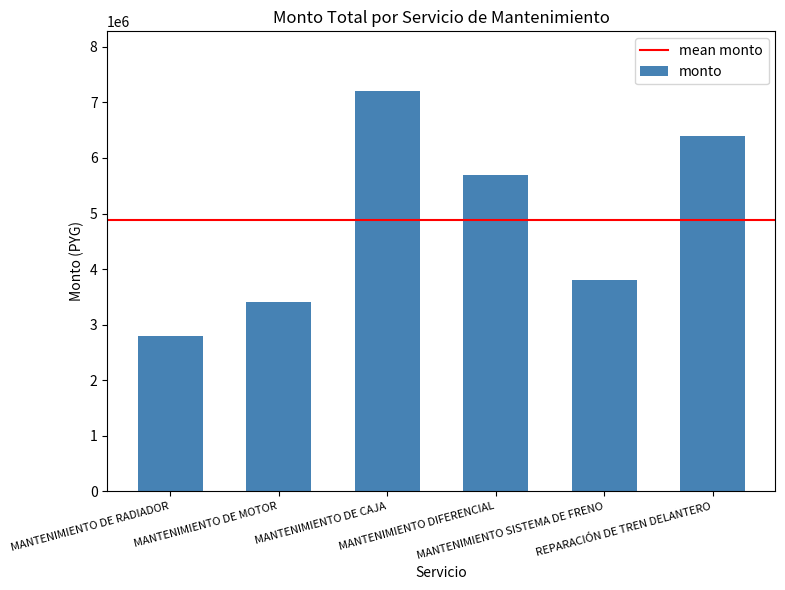

Count the number of categories in the chart.

6